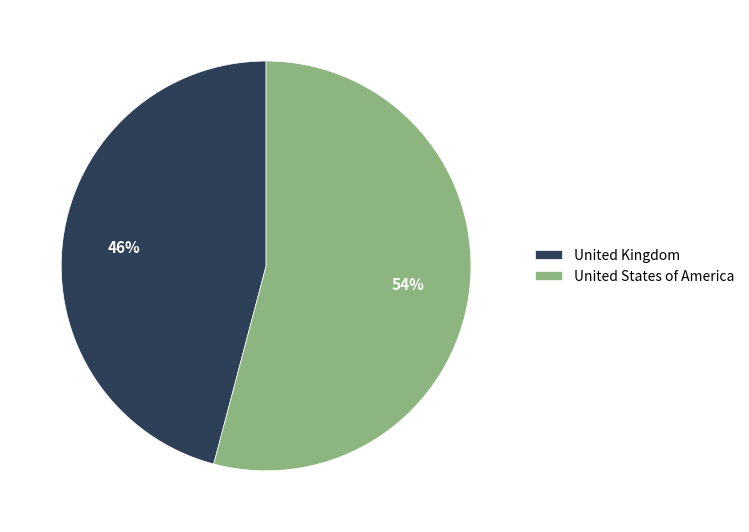

How many segments does this pie chart have?

2